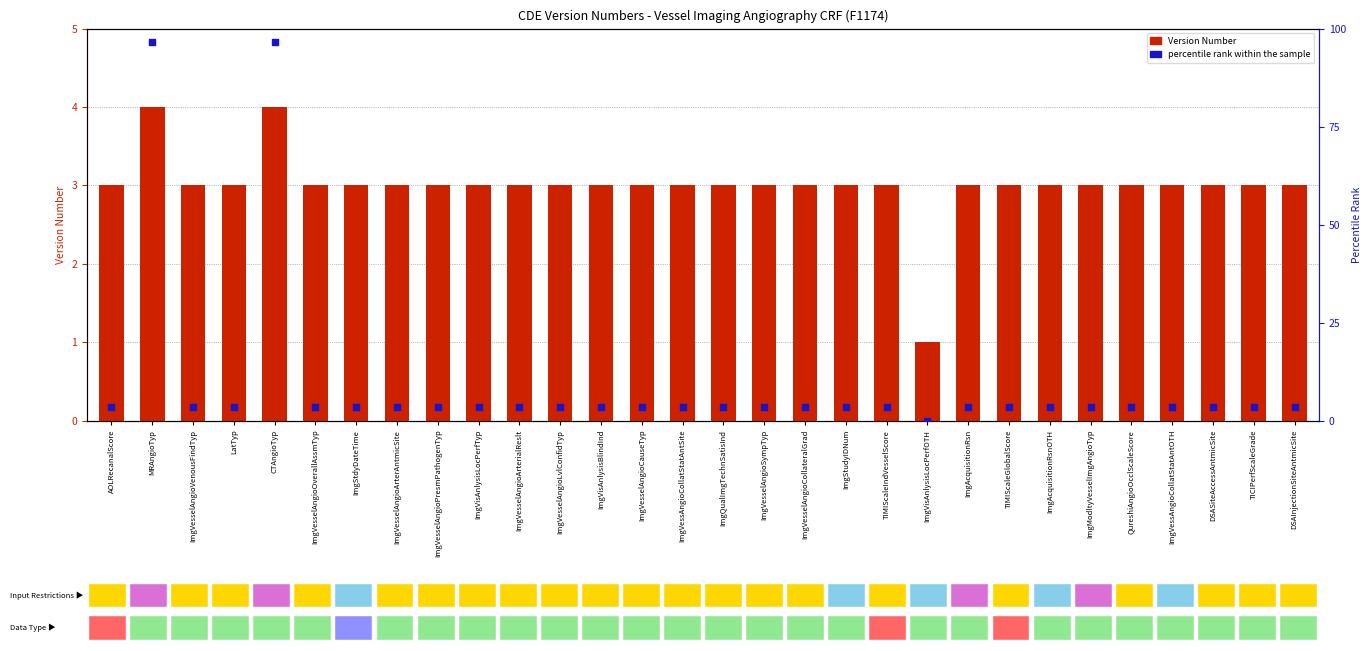

Which series has the widest spread of Y values?

percentile rank within the sample